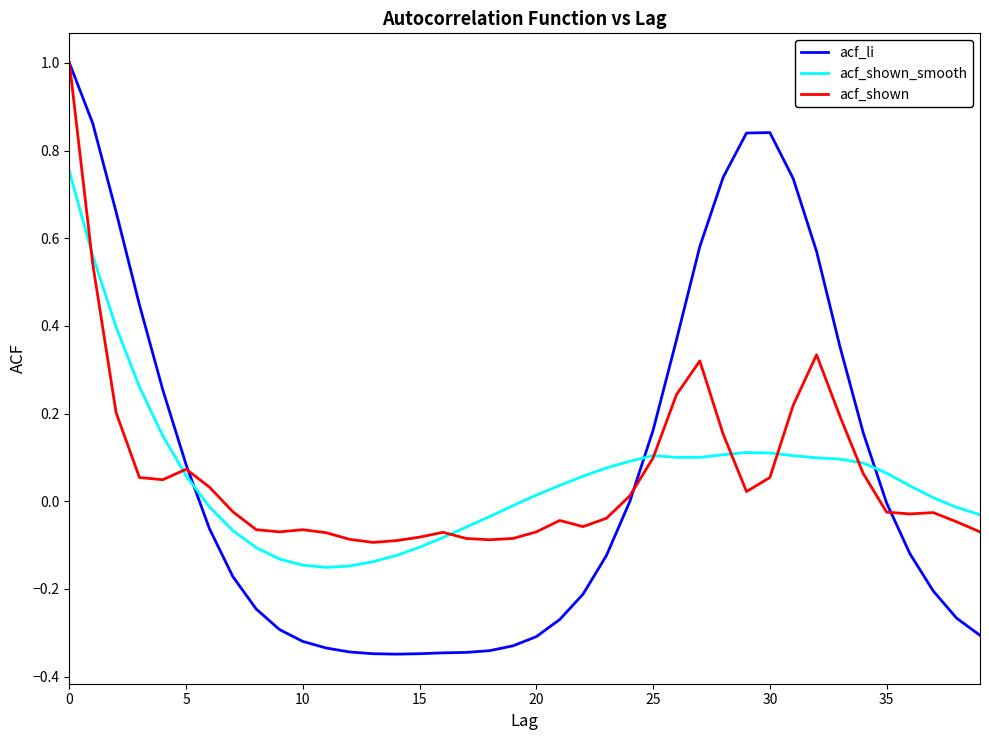

What is the greatest value displayed?

1.0